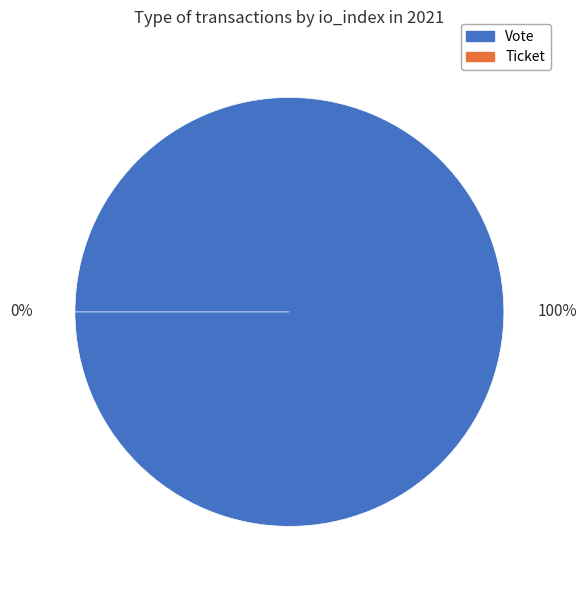

To the nearest percent, what is the difference between the largest and smallest slice percentages?

100%